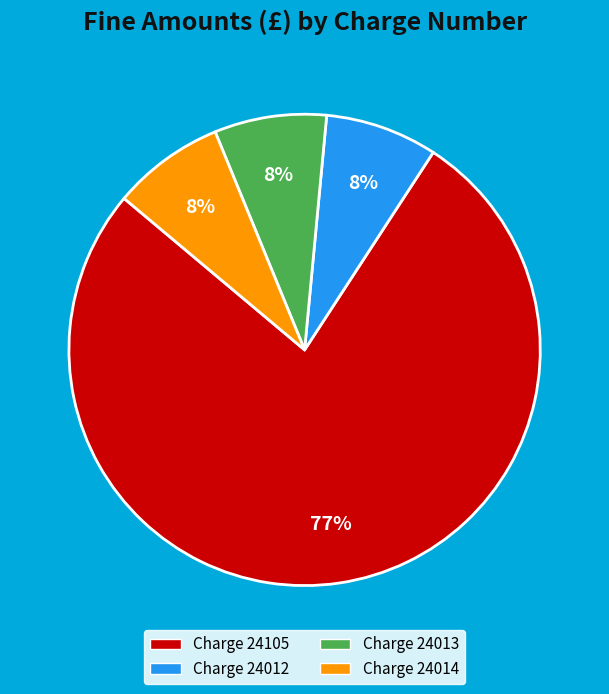

Is there a majority slice in this chart?

Yes